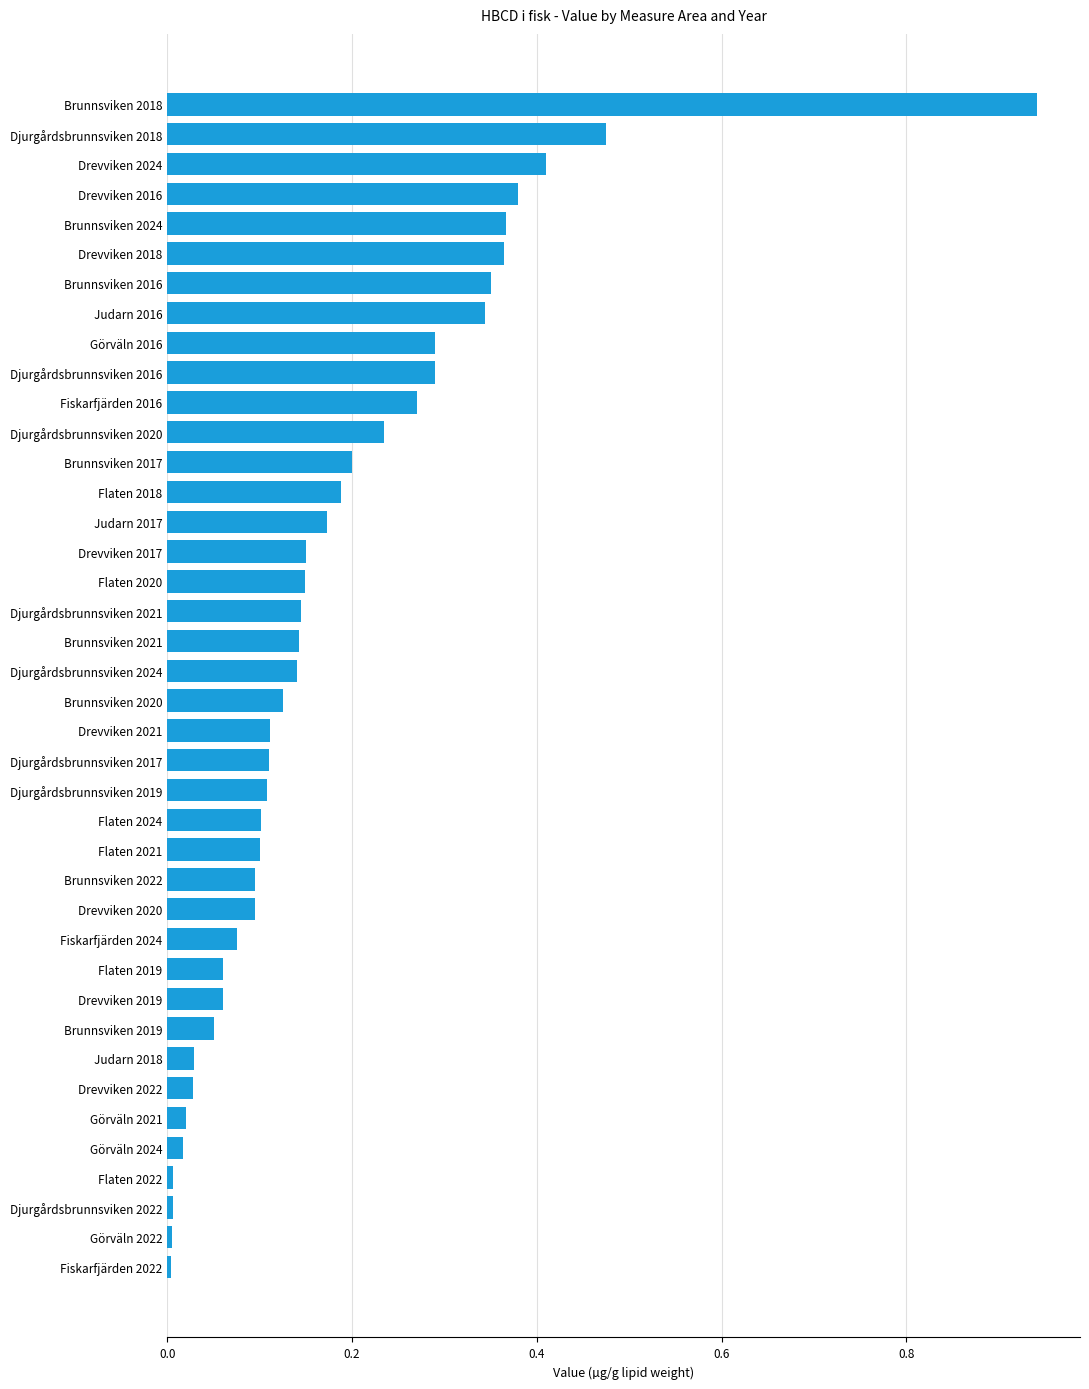

What is the sum of all values?

7.2